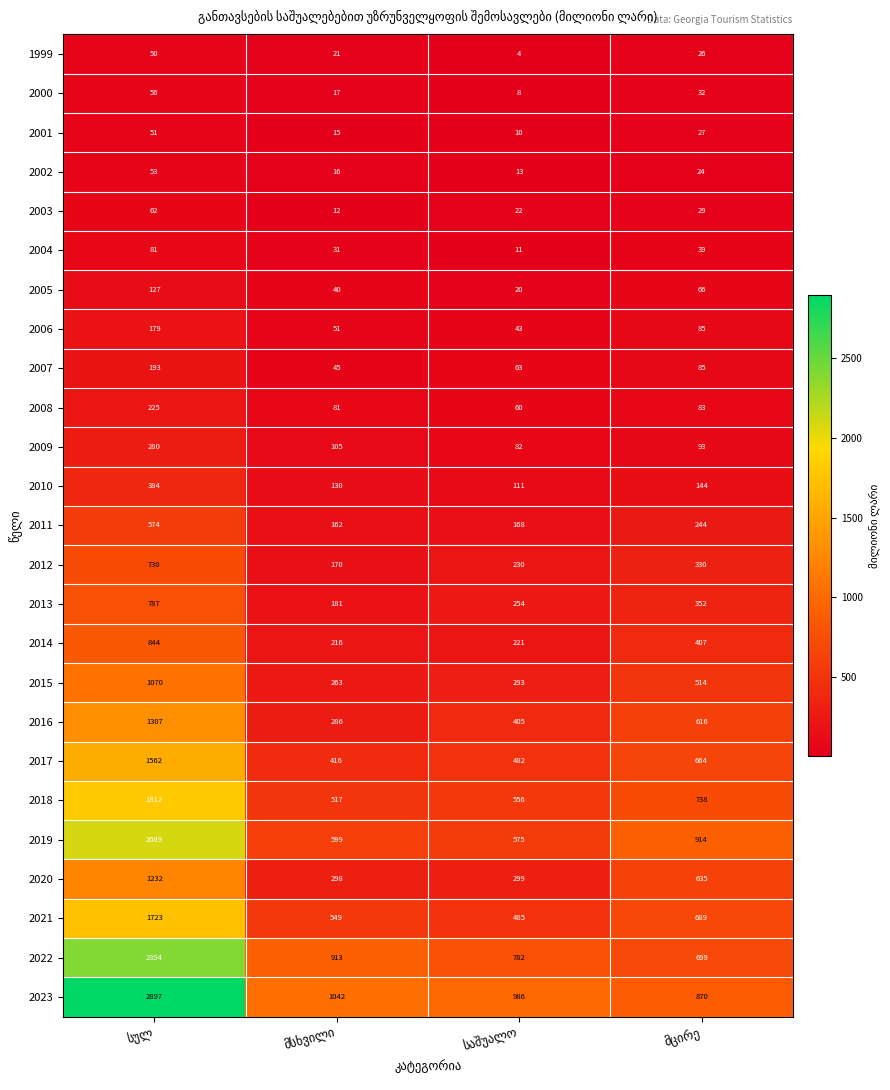

Which series has the largest range (max minus min)?

2023